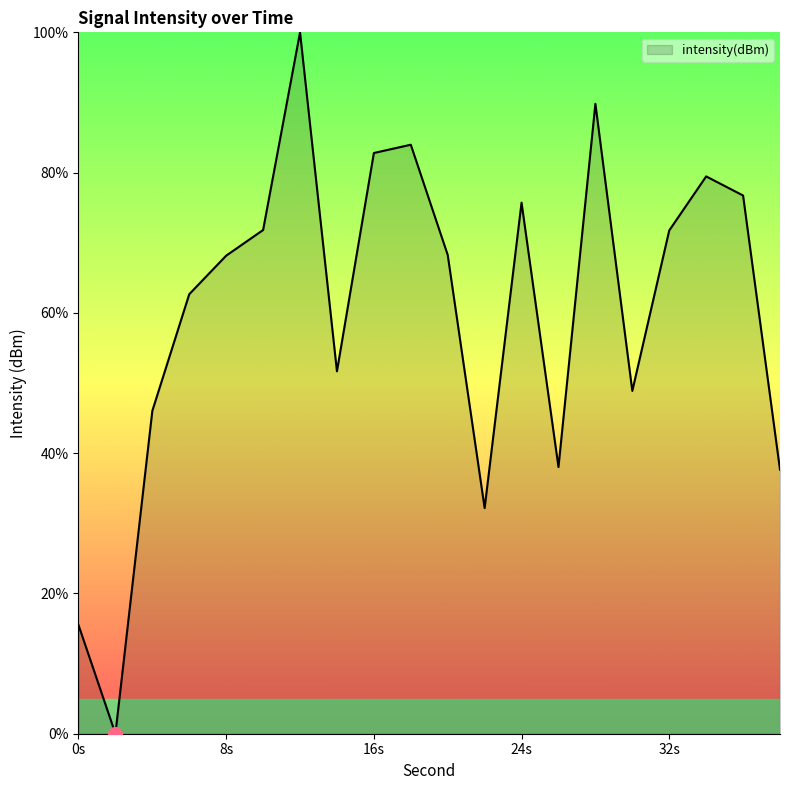

What is the maximum value shown in the chart?

100.0